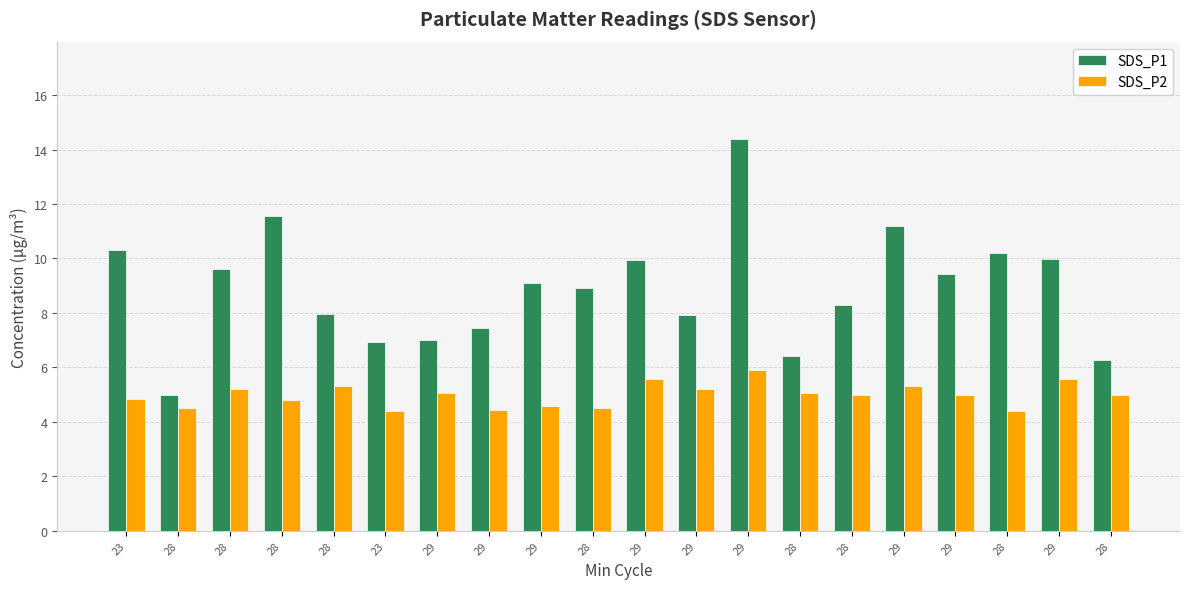

The value of SDS_P2 at 29 is 2.4. True or false?

False